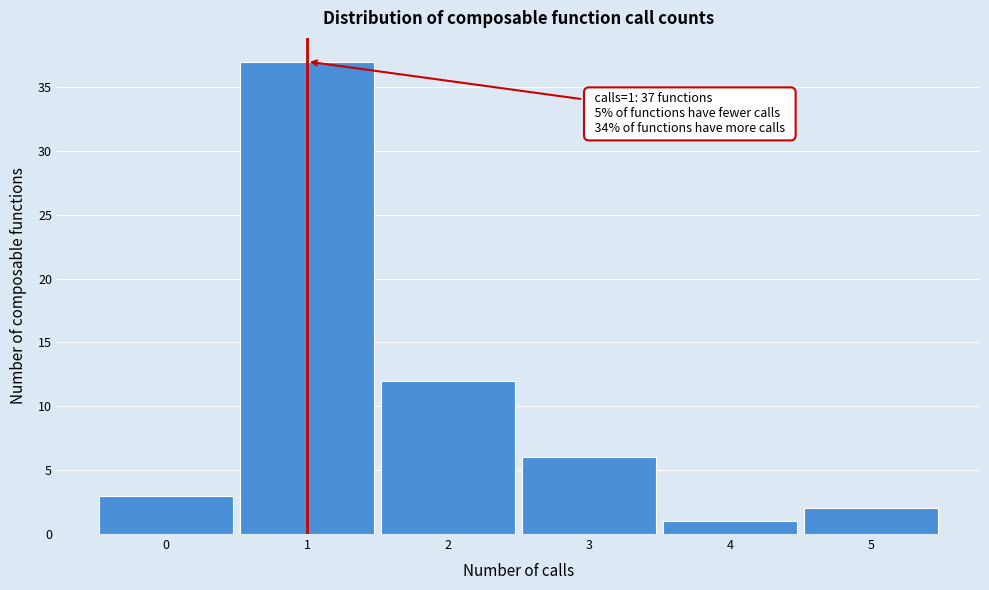

Over which range of the x-axis is the bar tallest?

0.5 to 1.5